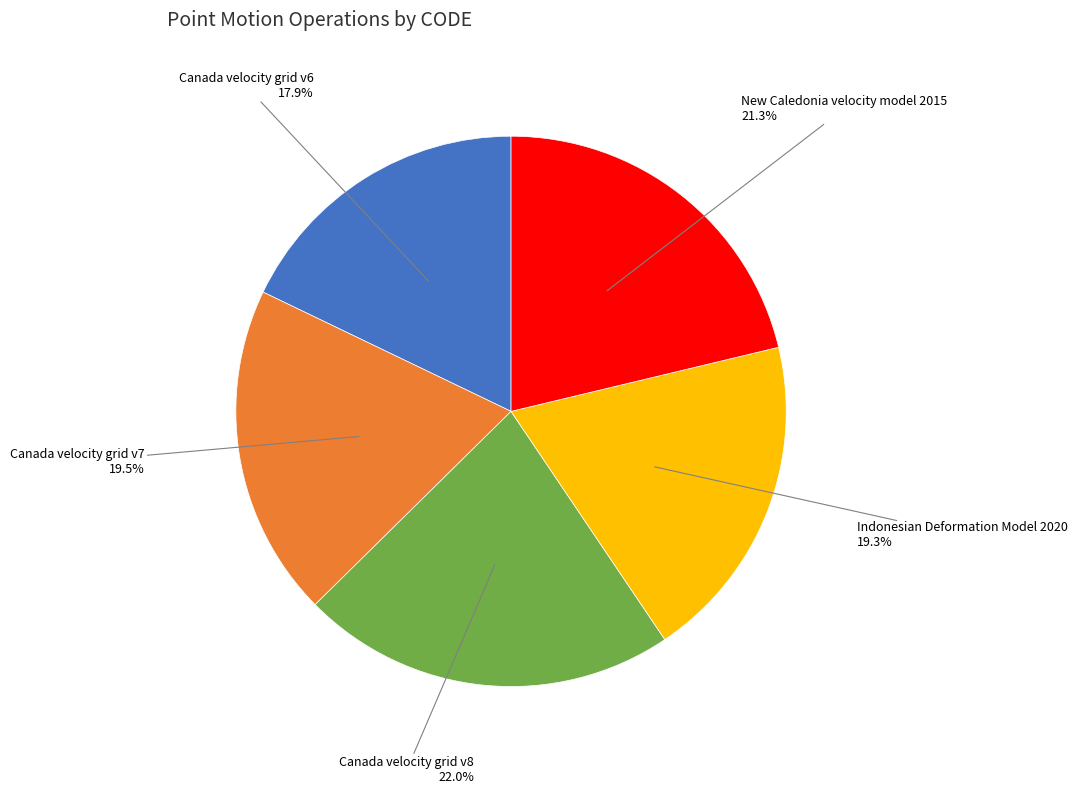

Is there a majority slice in this chart?

No